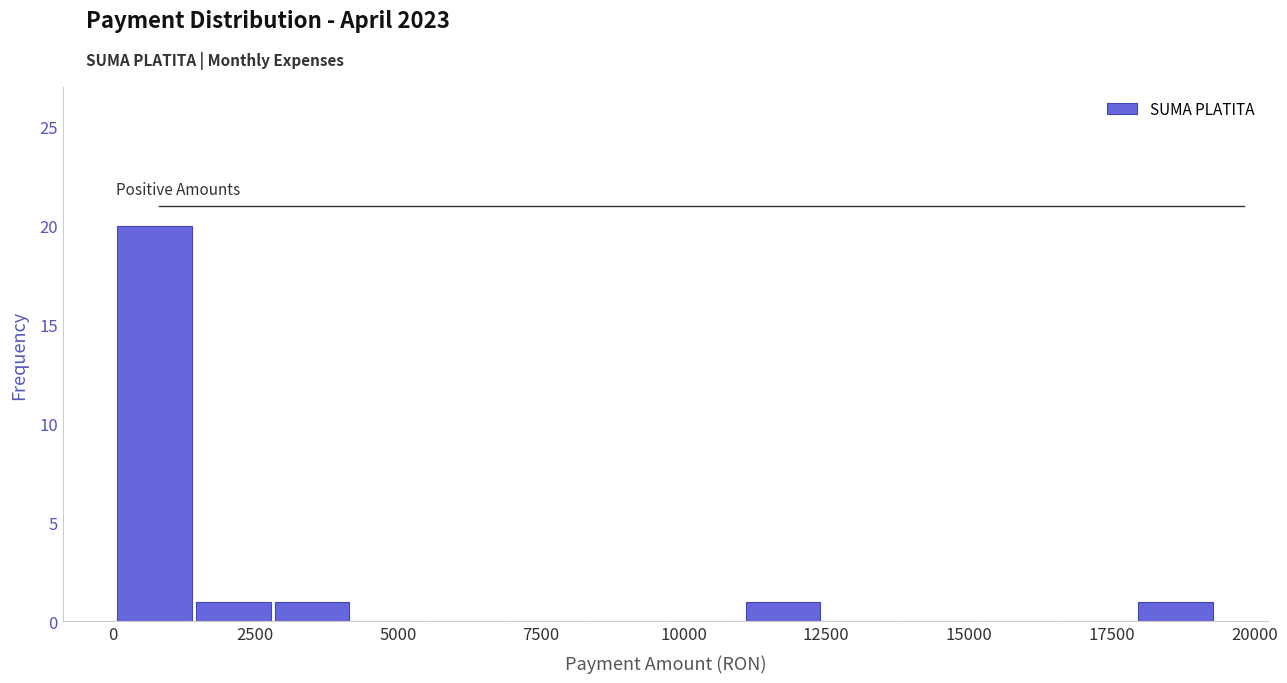

Around what value on the x-axis is the tallest bar? Give the approximate position of its centre, as read against the axis.

500